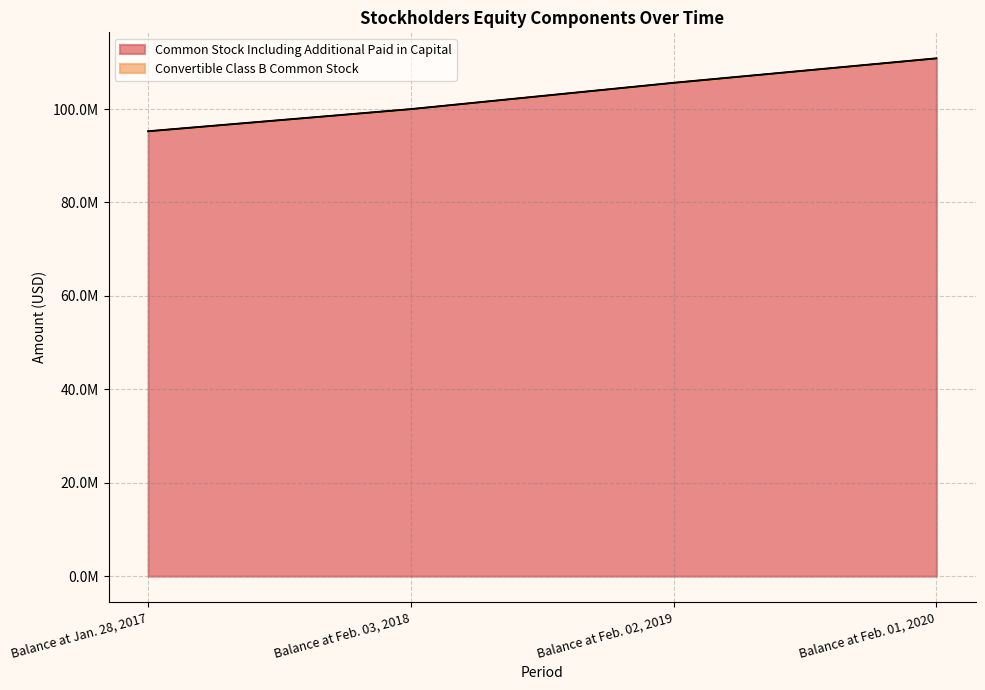

What is the difference between the maximum and second lowest values?

10865000